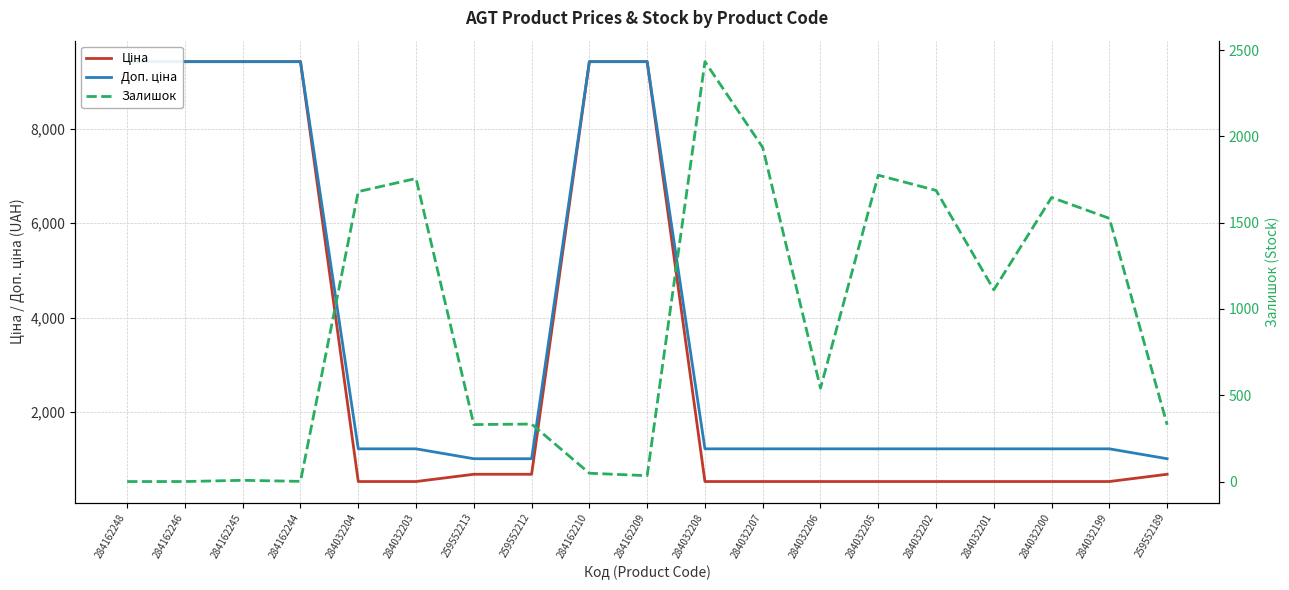

Is it true that Залишок equals 329.0 at 259552189?

True